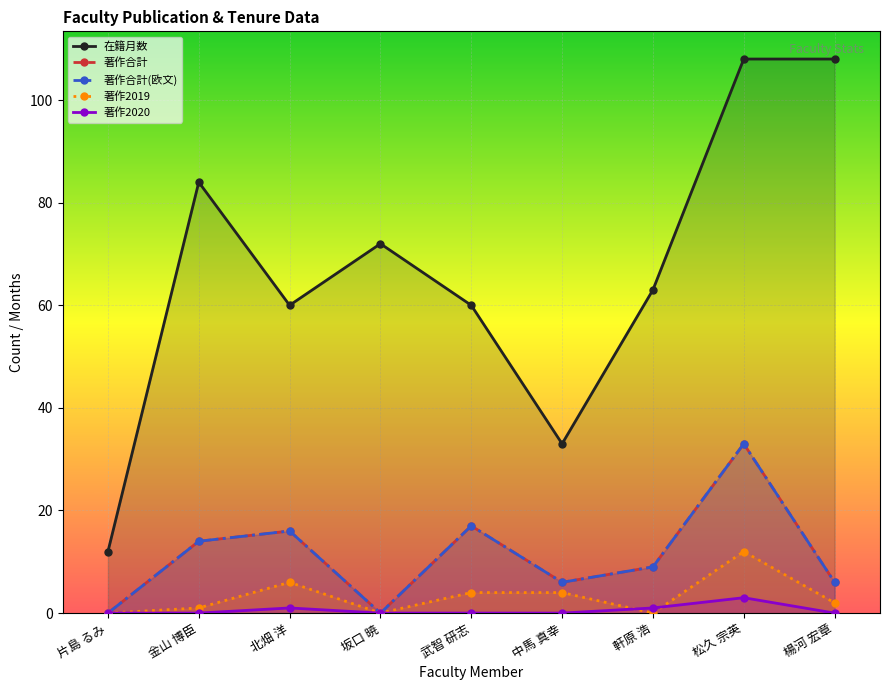

List the labels in order of 著作合計 value, smallest first.

片島 るみ, 坂口 暁, 中馬 真幸, 楊河 宏章, 軒原 浩, 金山 博臣, 北畑 洋, 武智 研志, 松久 宗英